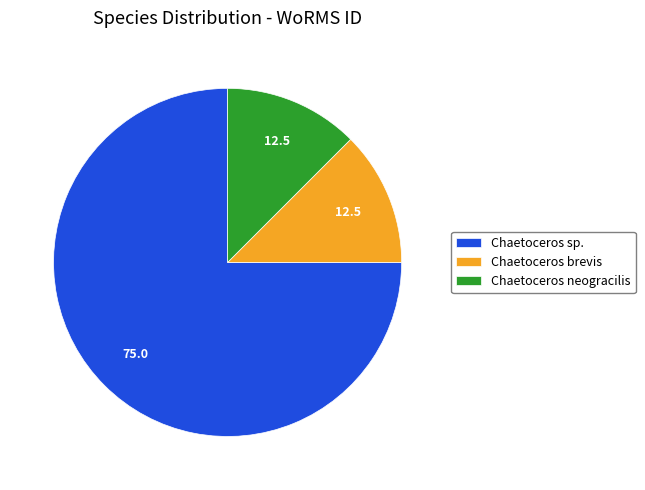

Is there a majority slice in this chart?

Yes